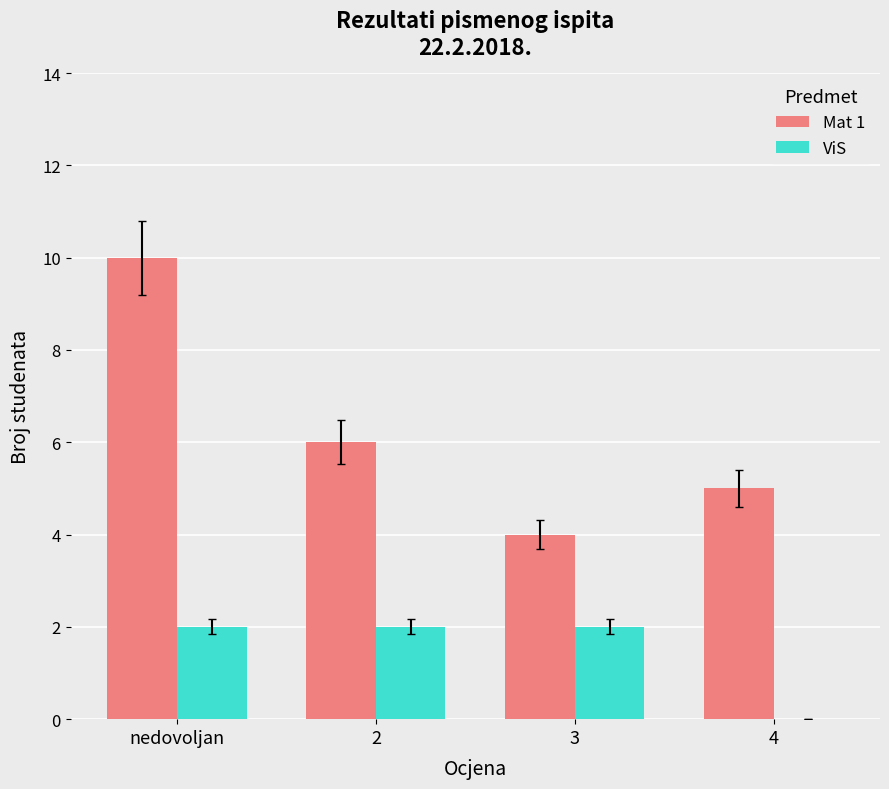

Which series has the widest spread of values?

Mat 1